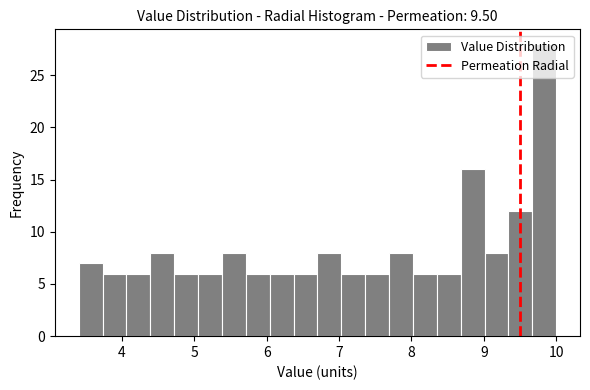

Around what value on the x-axis is the tallest bar? Give the approximate position of its centre, as read against the axis.

9.8